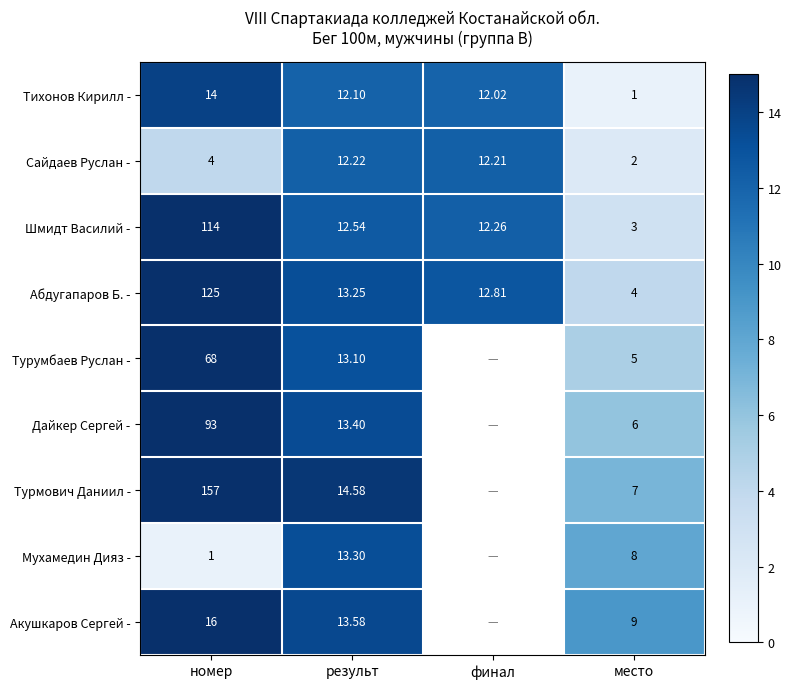

The value of Тихонов Кирилл - at финал is 5.7. True or false?

False